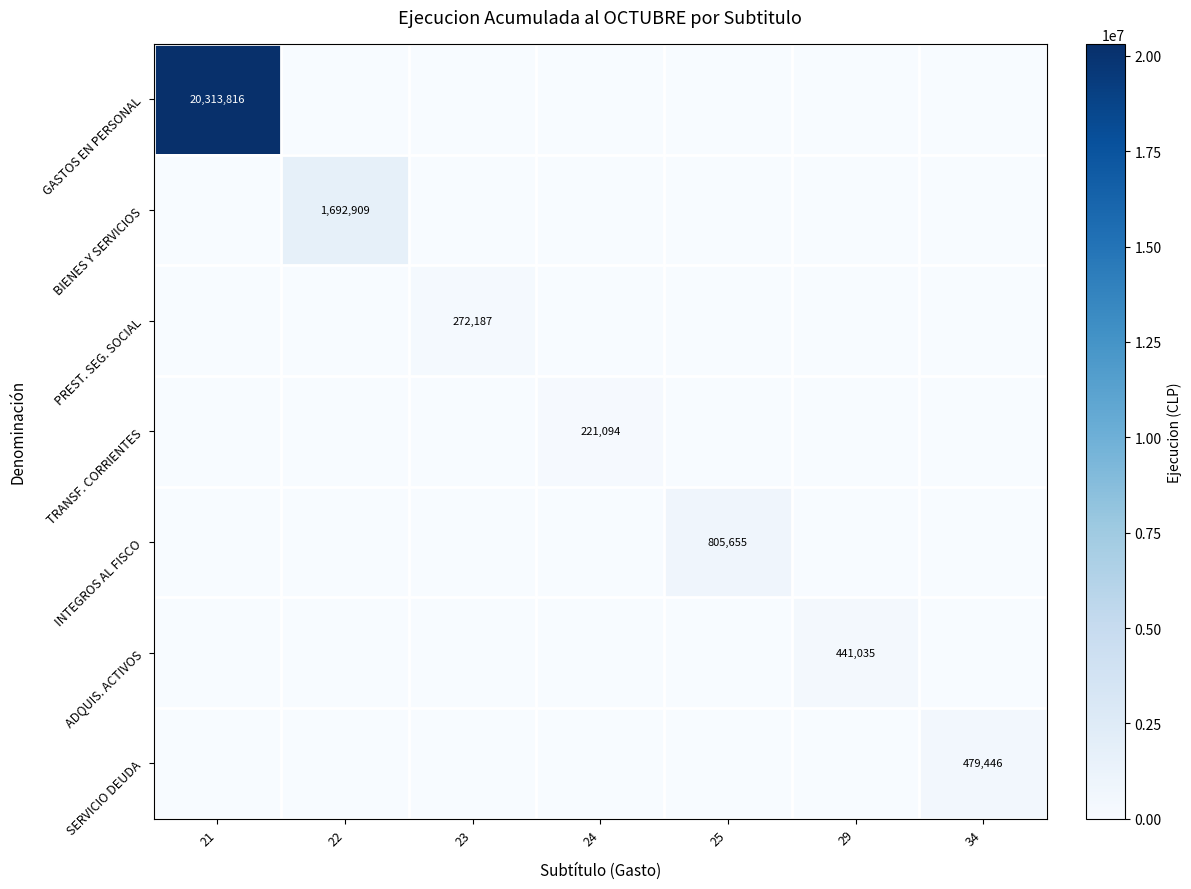

The value of ADQUIS. ACTIVOS at 29 is 600524. True or false?

False